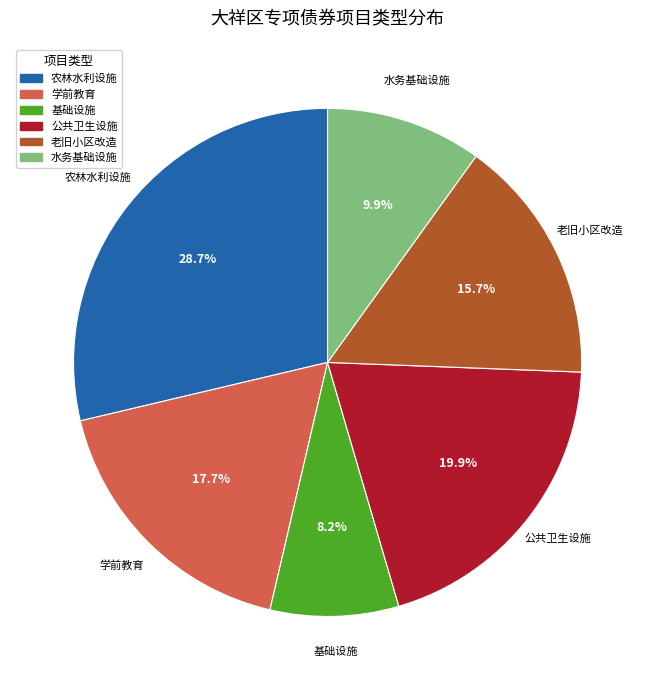

Is there any slice that represents more than half of the pie?

No